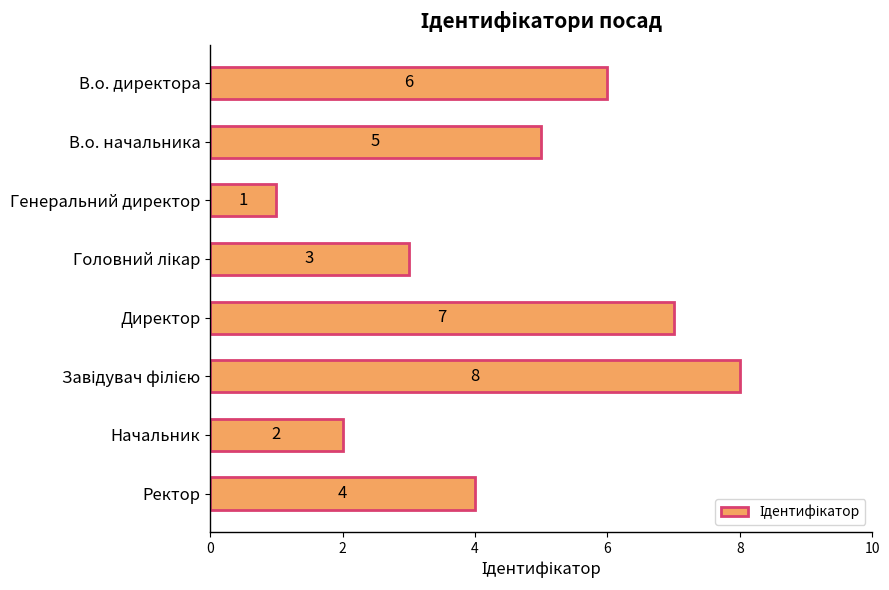

Between В.о. начальника and Директор, which is larger?

Директор